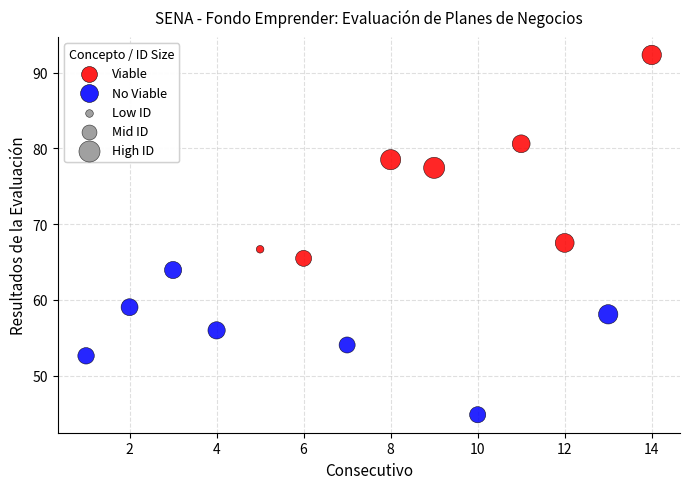

Which series contains the highest Y value?

Viable